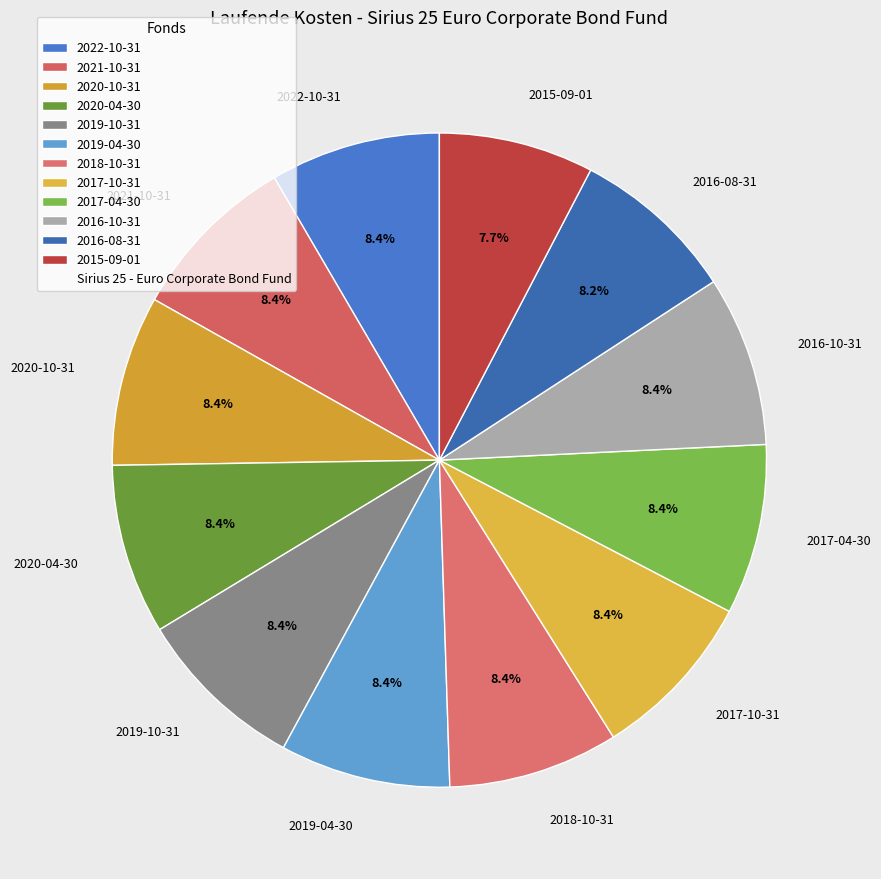

Which category has the smallest portion of the pie?

2015-09-01